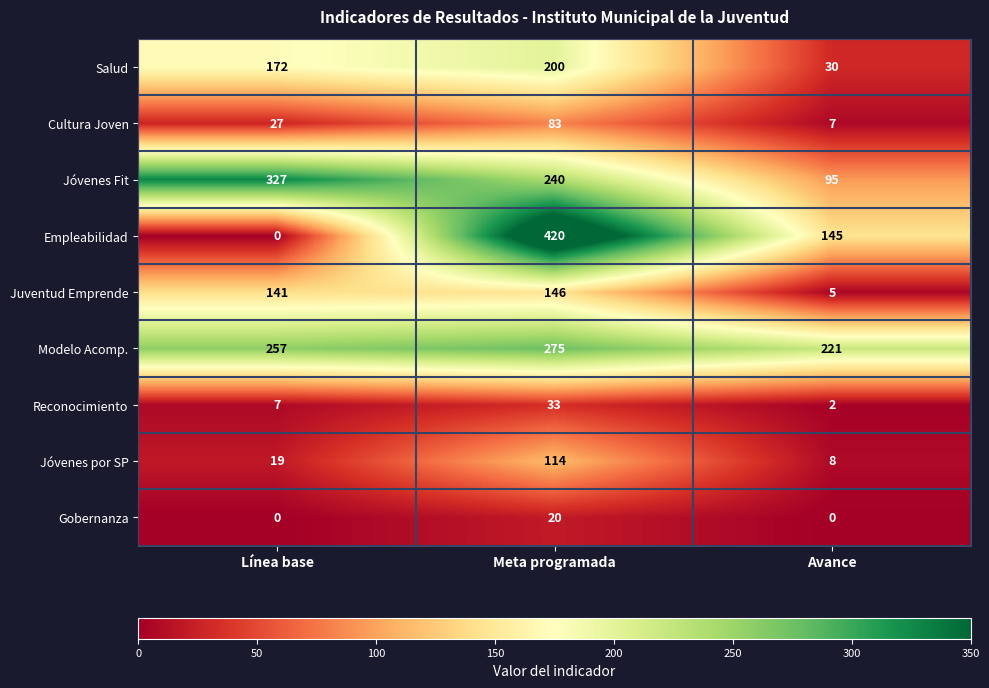

Which series has the largest total across all categories?

Modelo Acomp.